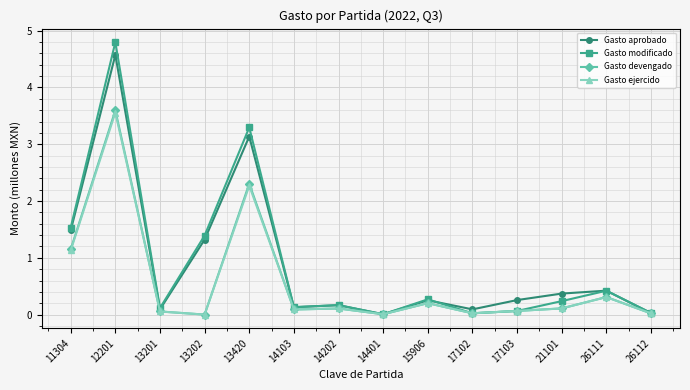

Is this an area chart (filled region under the line)?

No